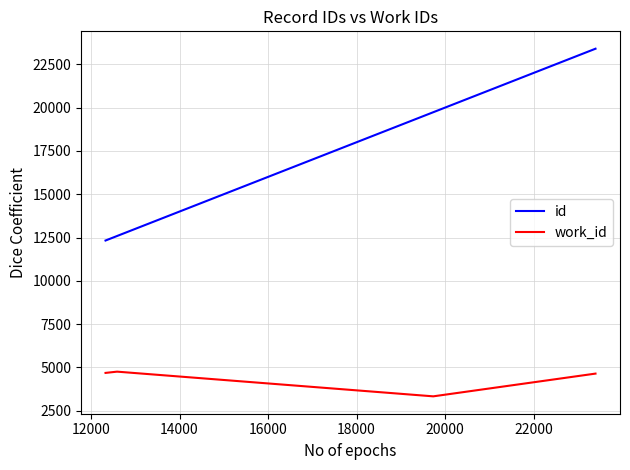

True or false: id and work_id cross at least once.

False